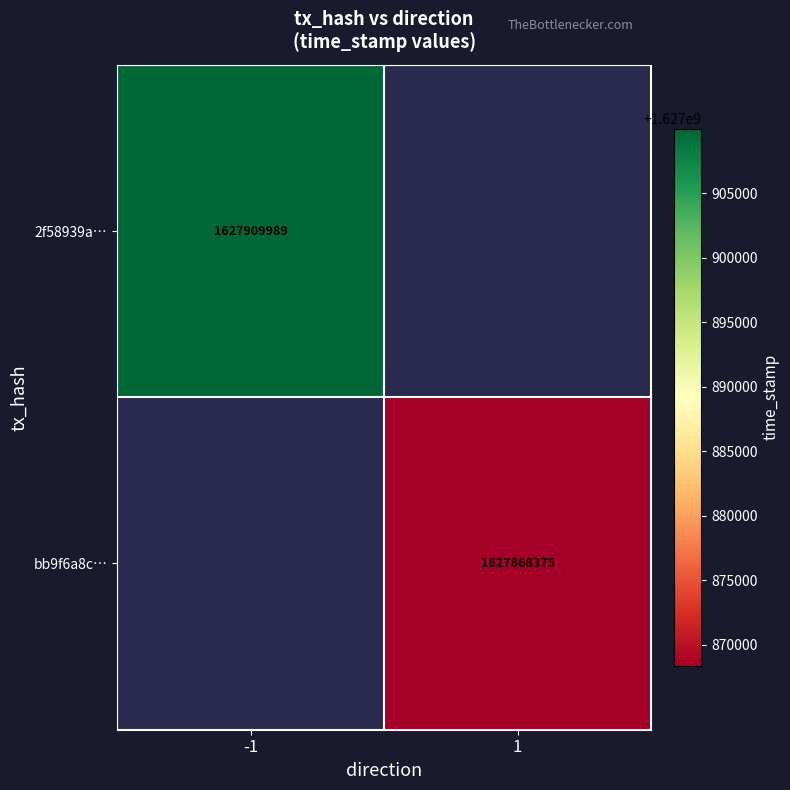

The value of bb9f6a8c… at 1 is 1627868375. True or false?

True